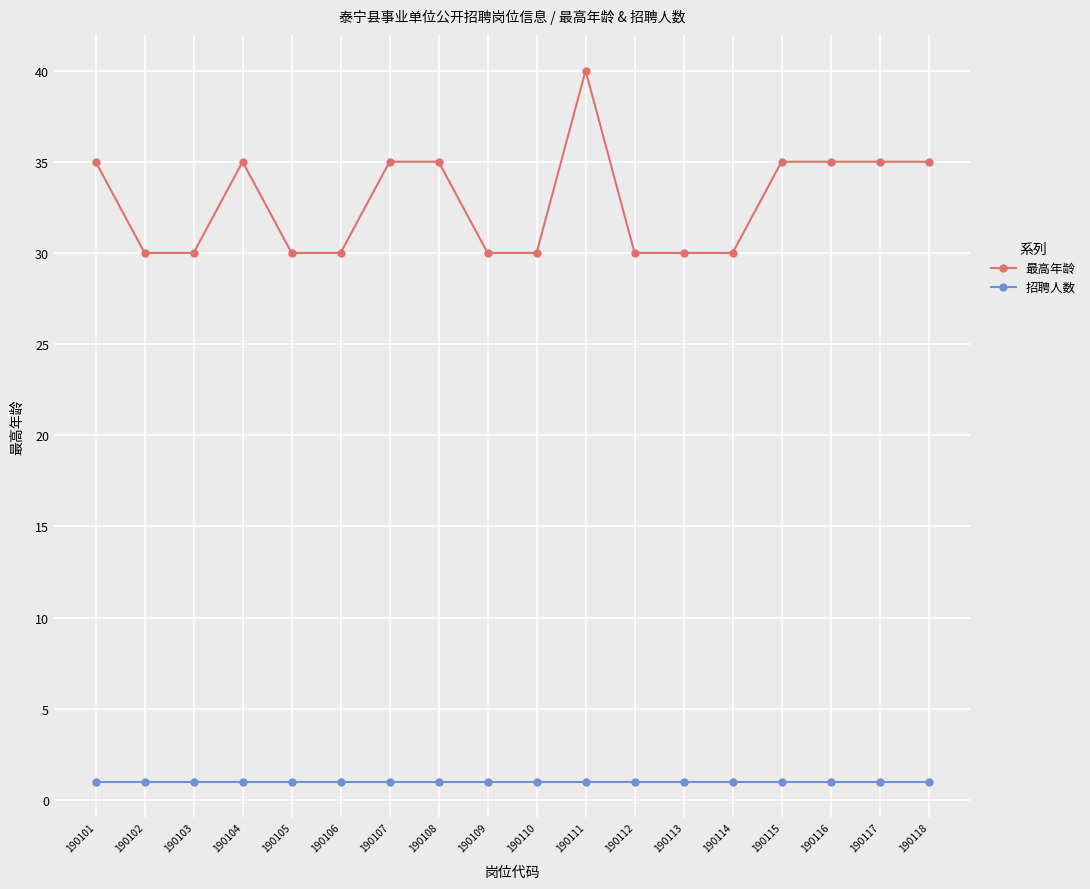

What is the value of the 最高年龄 point at the 18th from the left?

35